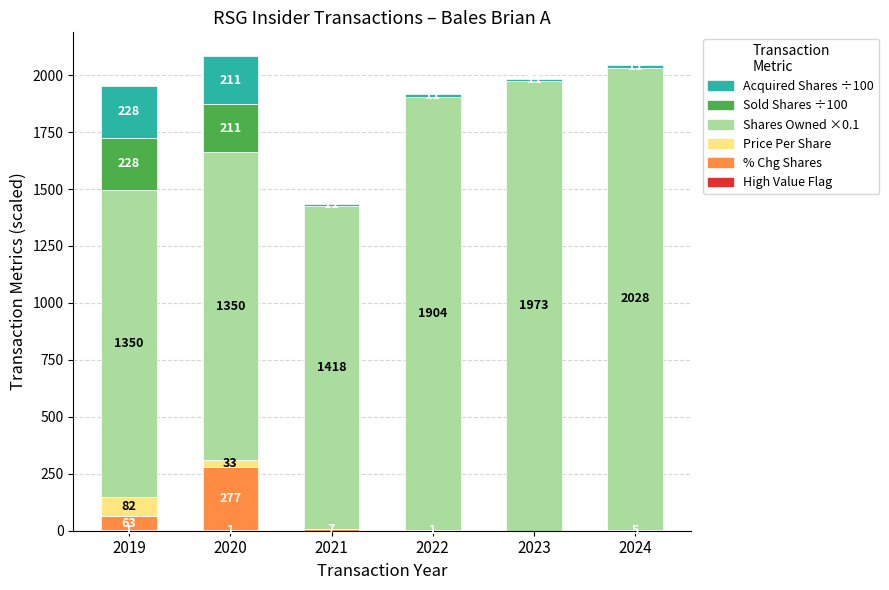

Are the bars horizontal?

No